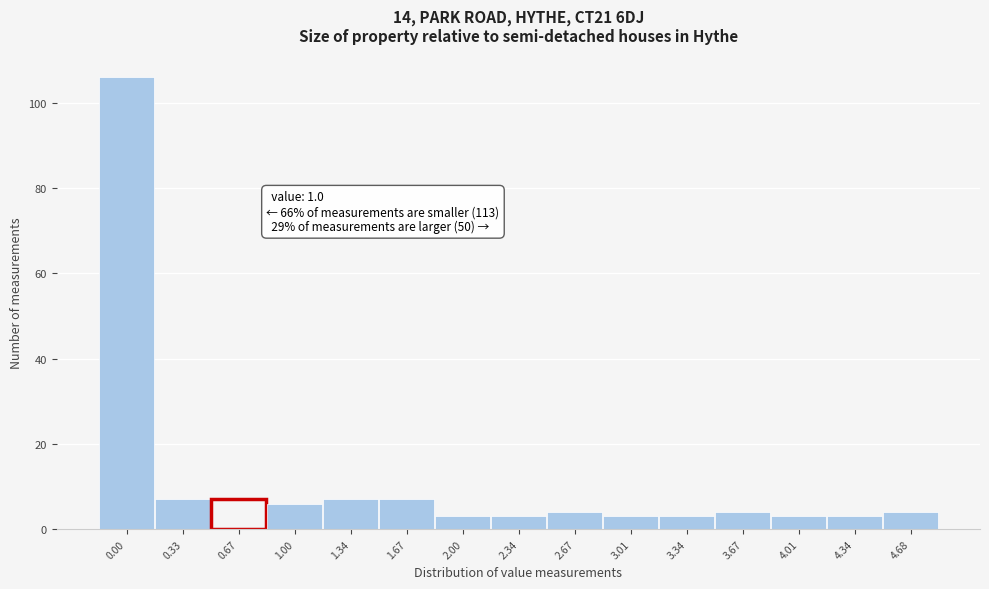

Reading left to right, extract all data points from this chart.

0.00=106	0.33=7	0.67=7	1.00=6	1.34=7	1.67=7	2.00=3	2.34=3	2.67=4	3.01=3	3.34=3	3.67=4	4.01=3	4.34=3	4.68=4